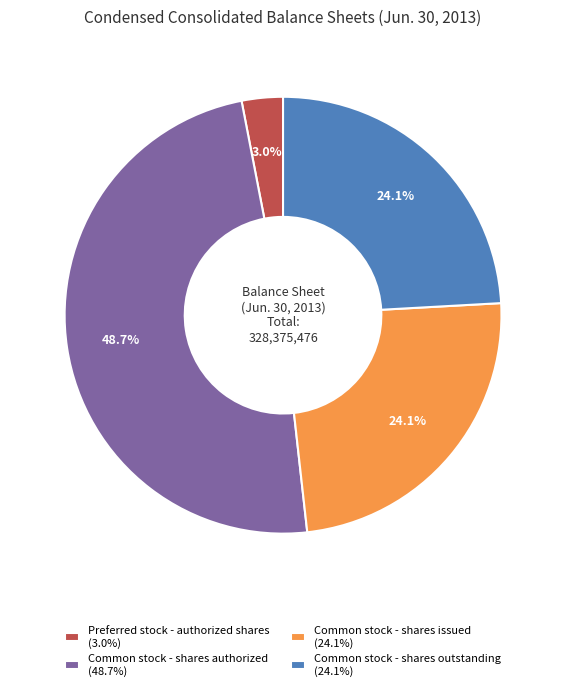

Which slice is the smallest?

Preferred stock - authorized shares (3.0%)